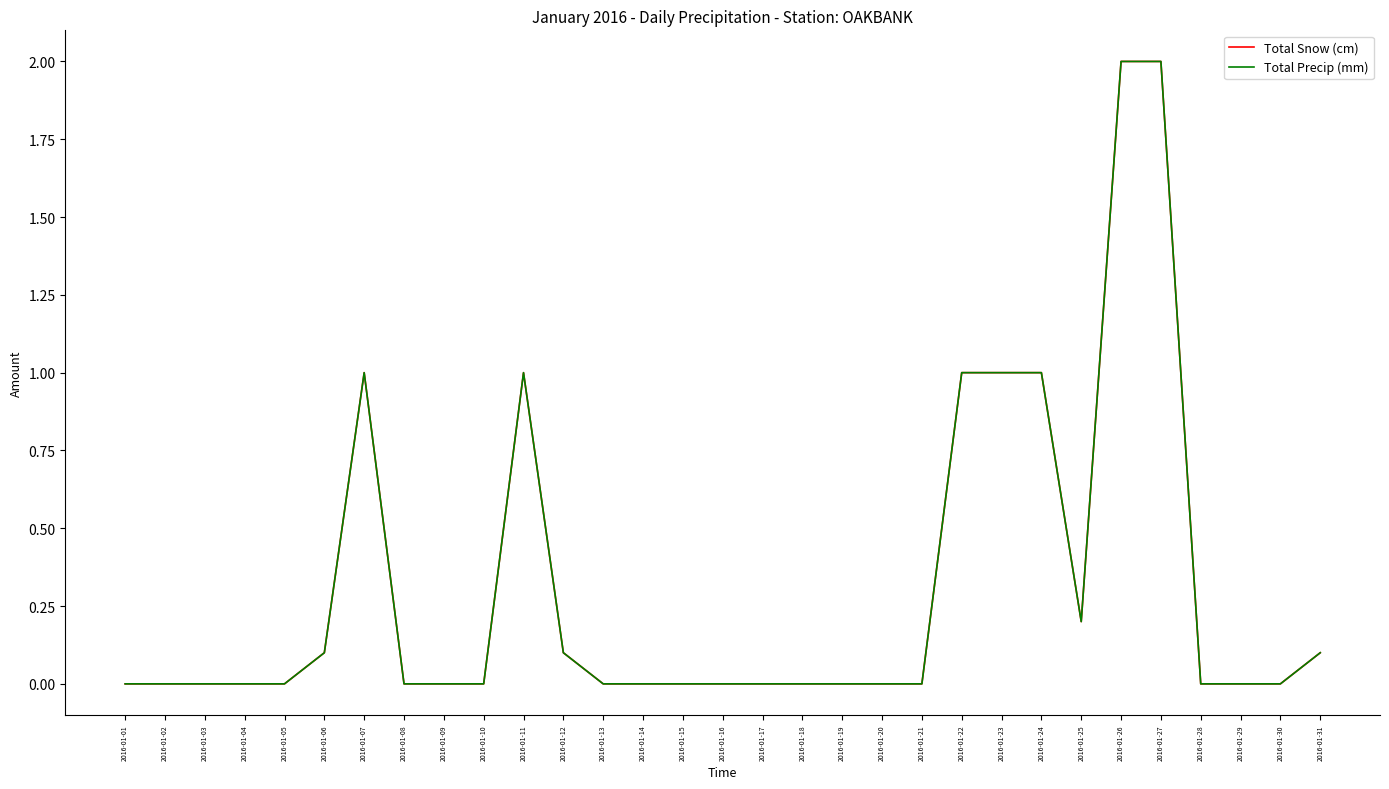

Read the Total Precip (mm) value at 2016-01-27.

2.0